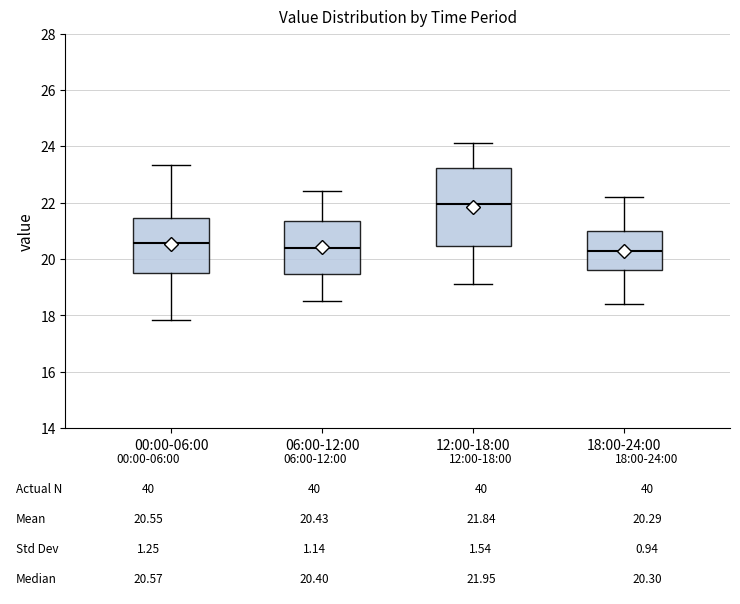

Comparing the boxes themselves (not the whiskers), which one is the tallest?

12:00-18:00